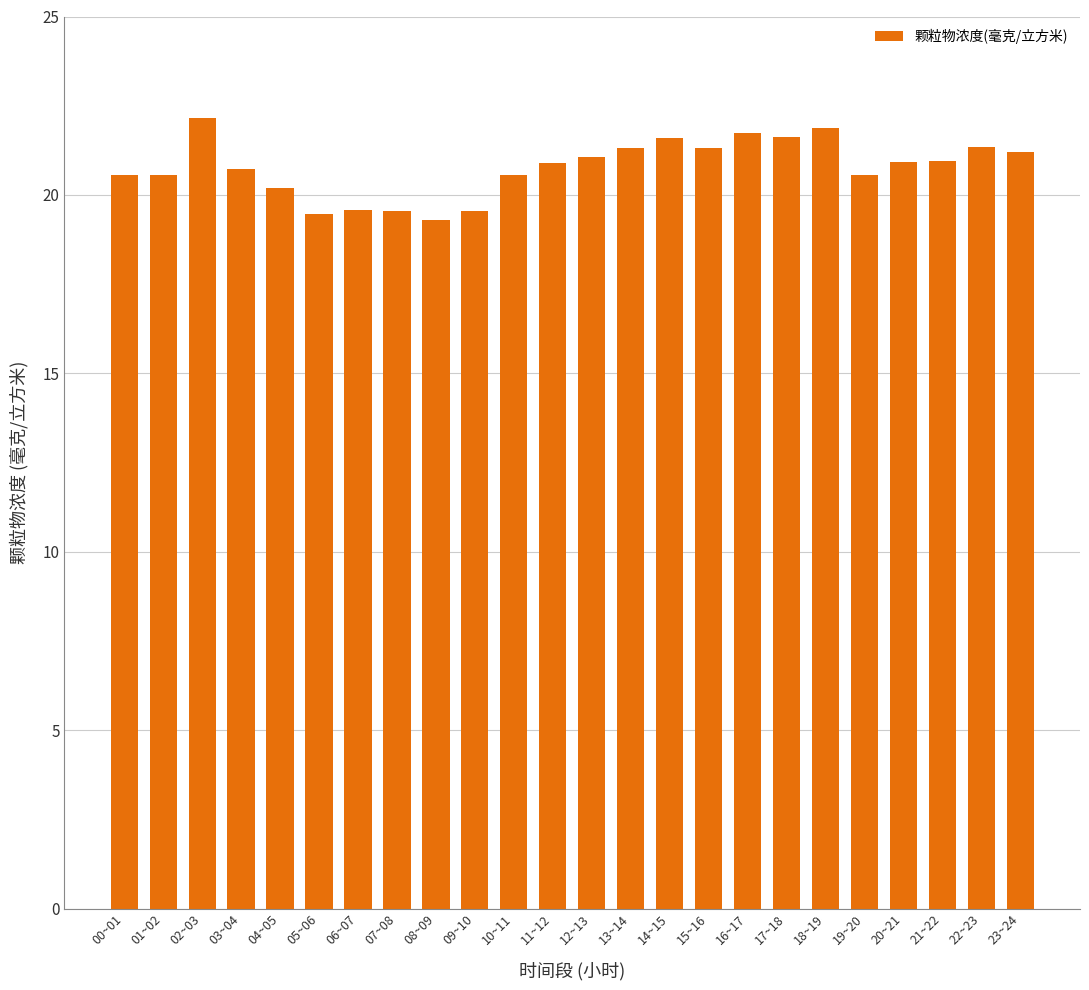

What is the smallest value displayed?

19.3